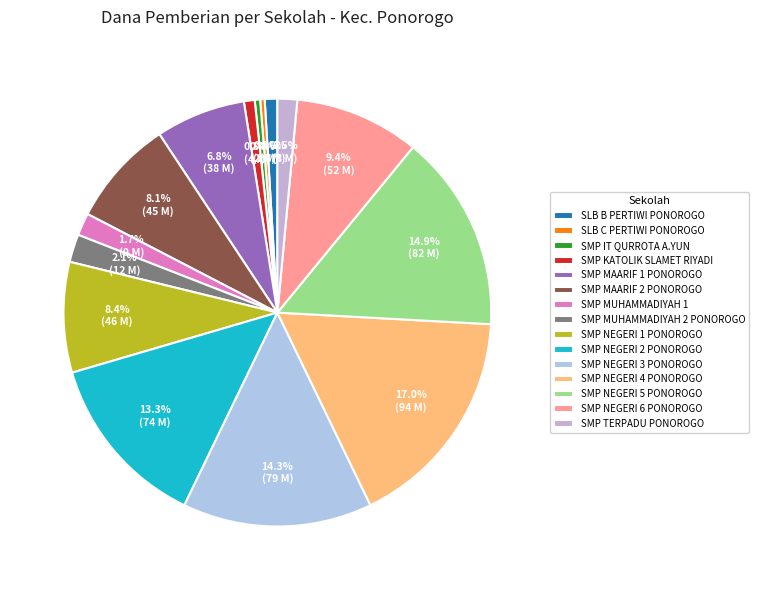

Is the sum of SMP NEGERI 2 PONOROGO and SLB C PERTIWI PONOROGO greater than half?

No